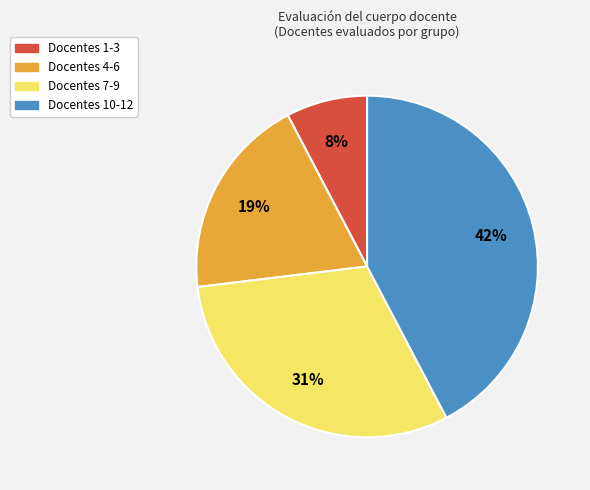

To the nearest percent, what is the average slice percentage?

25%